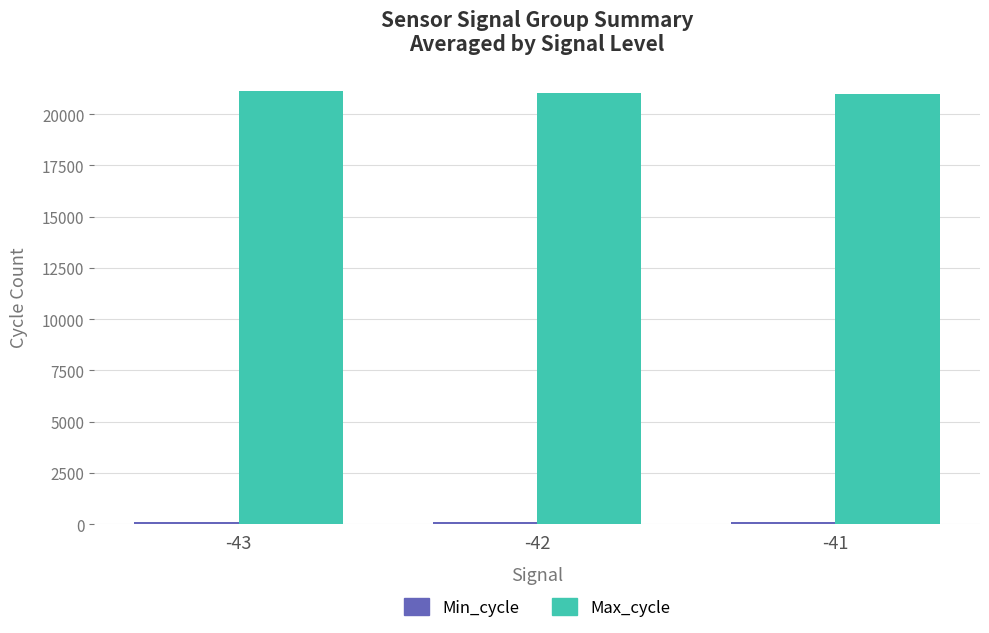

Which series has the largest total across all categories?

Max_cycle